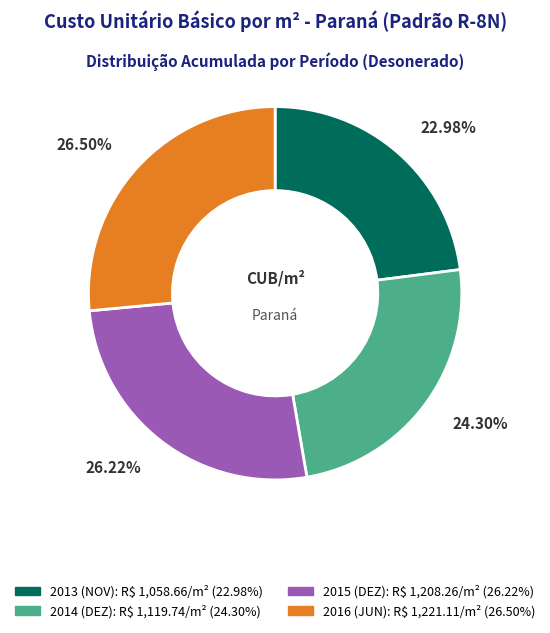

Is there any slice that represents more than half of the pie?

No